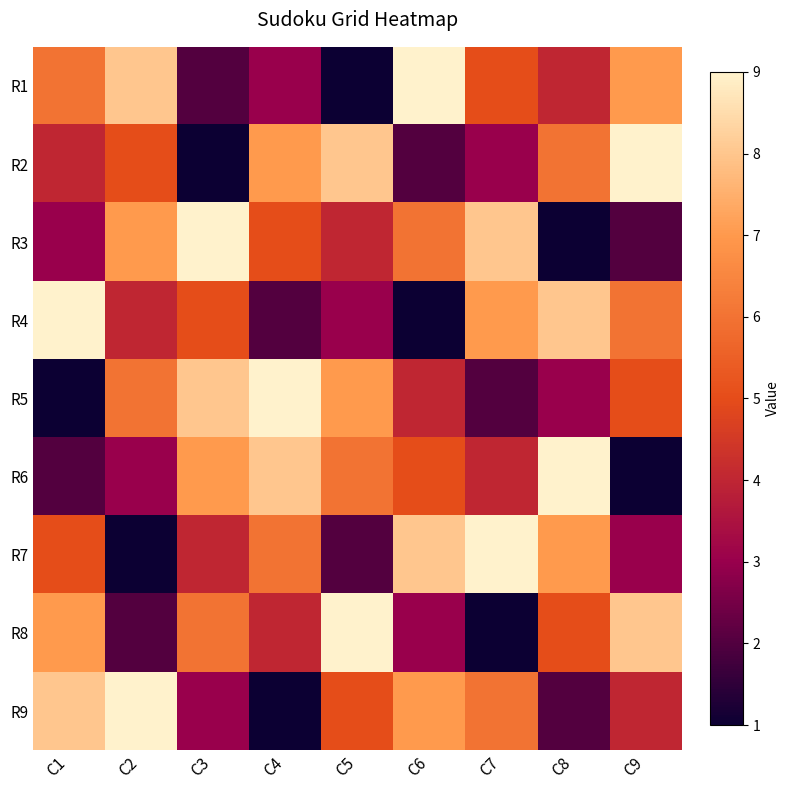

Which series has the largest total across all categories?

R1